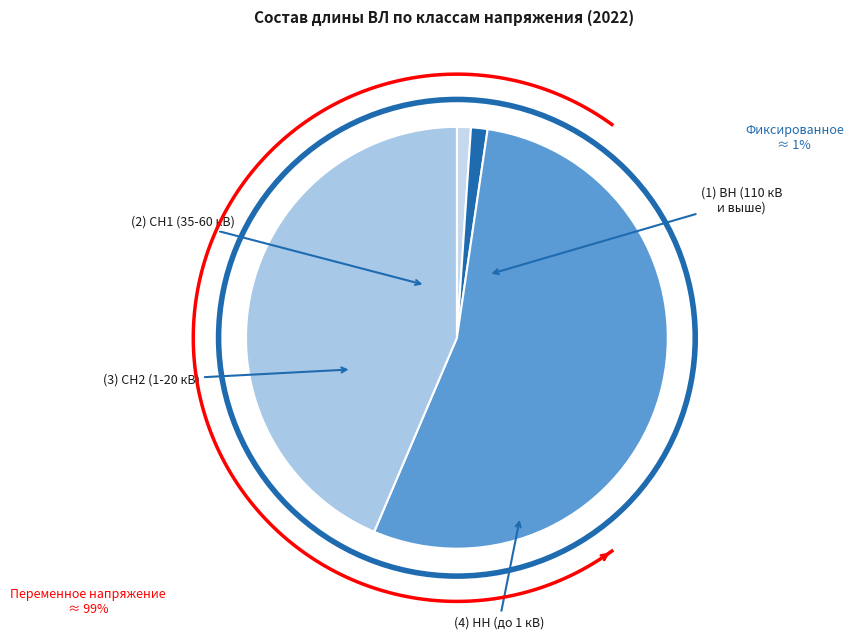

To the nearest percent, what is the combined percentage of СН1 (35-60 кВ) and НН (до 1 кВ)?

45%